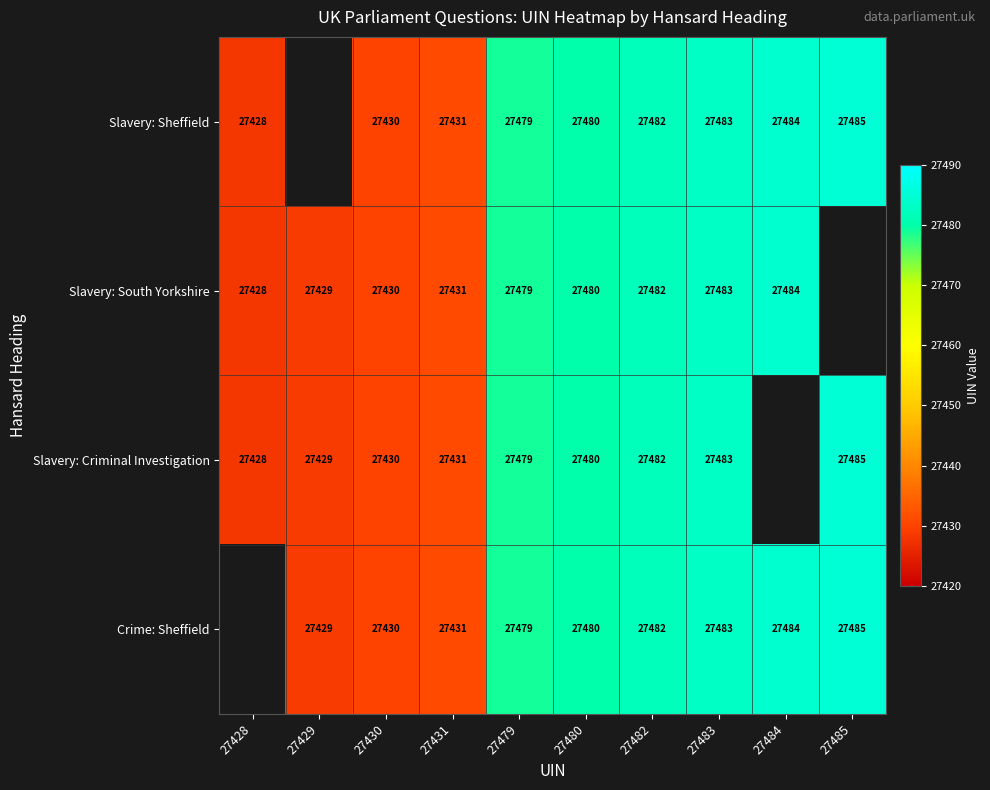

What is the sum of the Crime: Sheffield values at 27430 and 27484?

54914